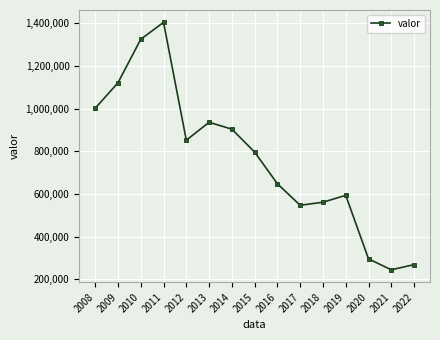

What is the change in value from 2011 to 2017?

-856650